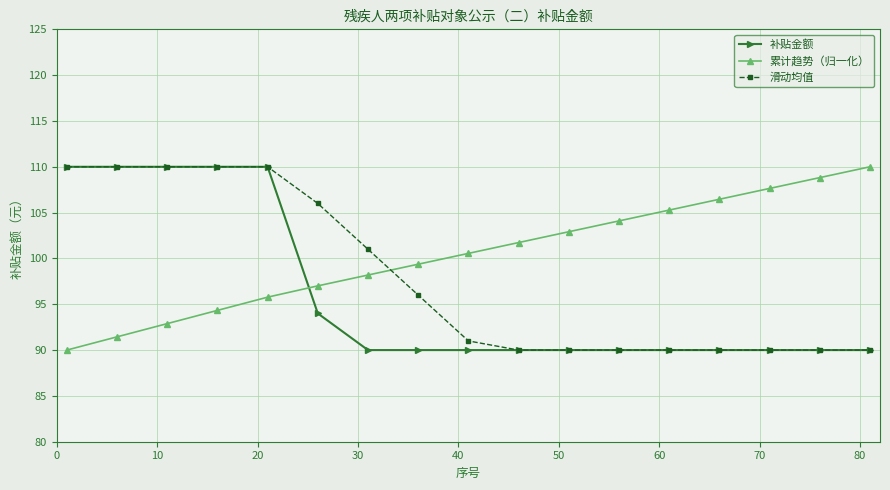

What is the minimum value shown in the chart?

90.0